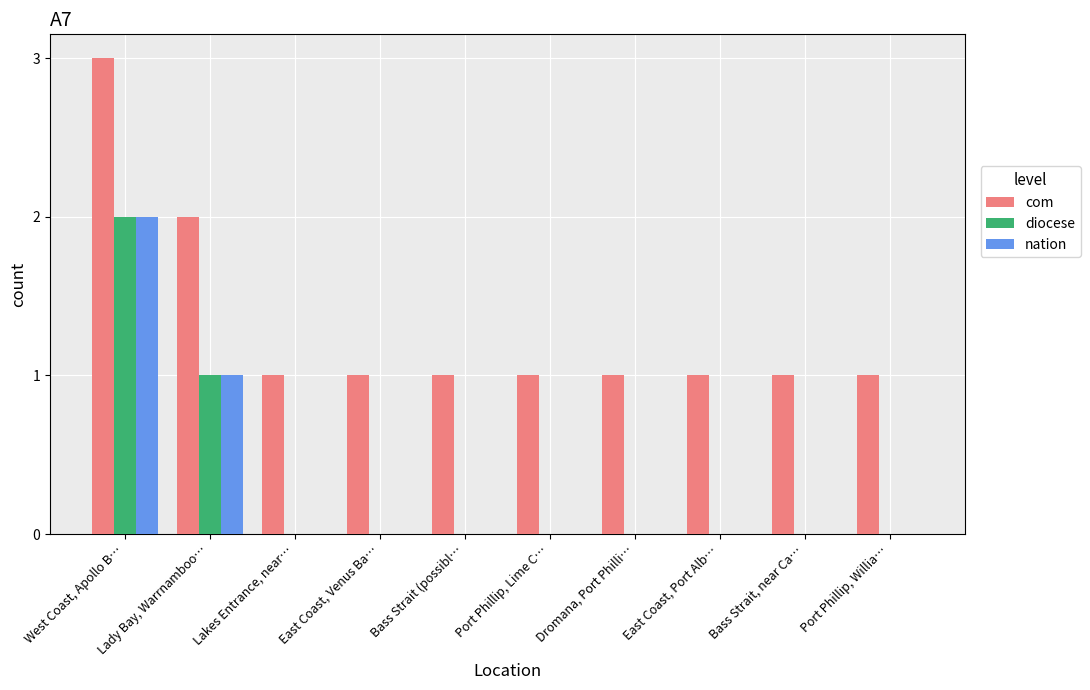

How many groups of bars are there?

10